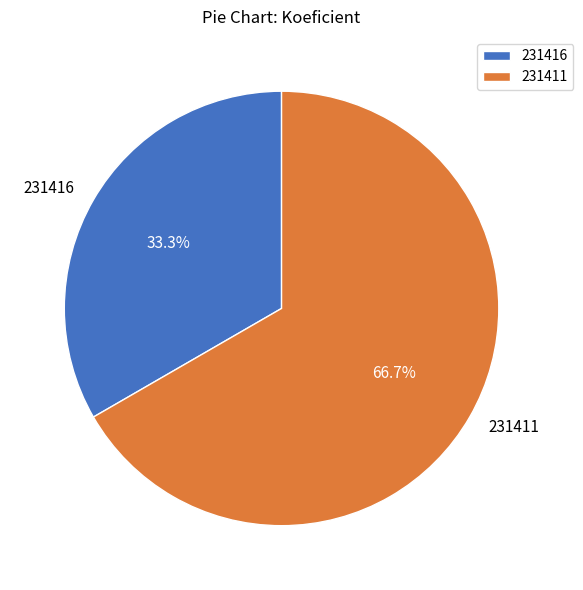

Do 231411 and 231416 together represent more than half of the pie?

Yes